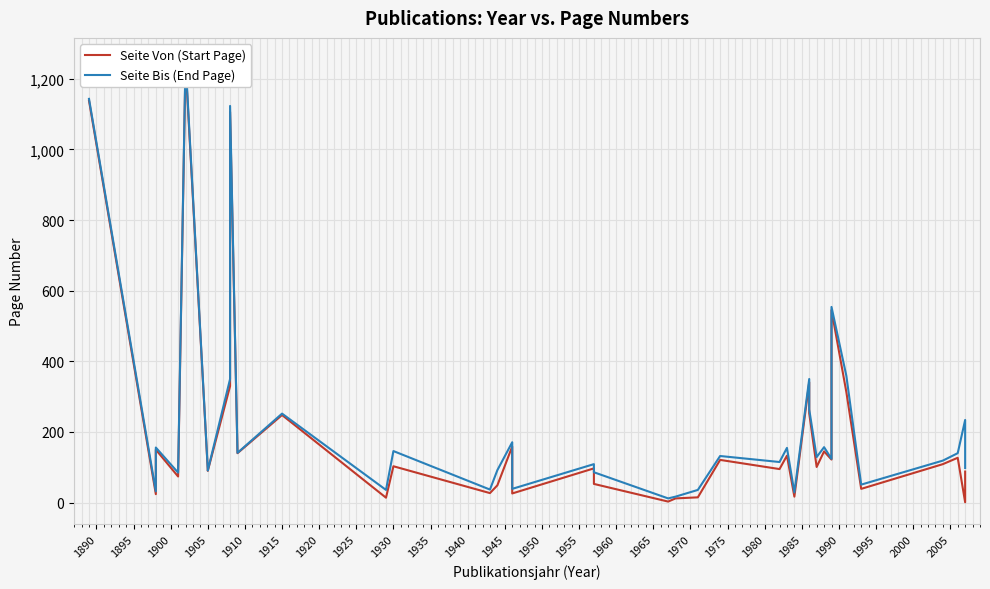

Which series has the widest spread of values?

Seite Von (Start Page)